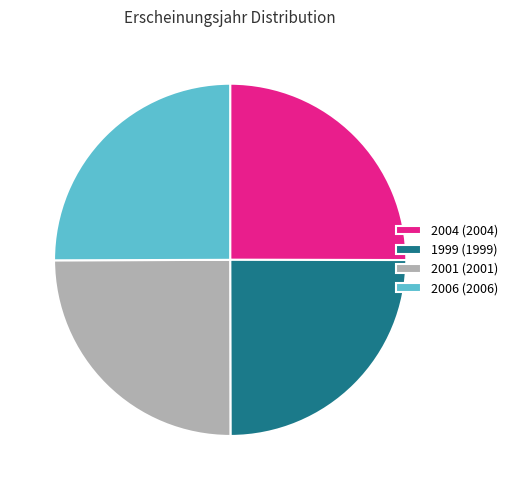

Count the number of slices in the pie.

4